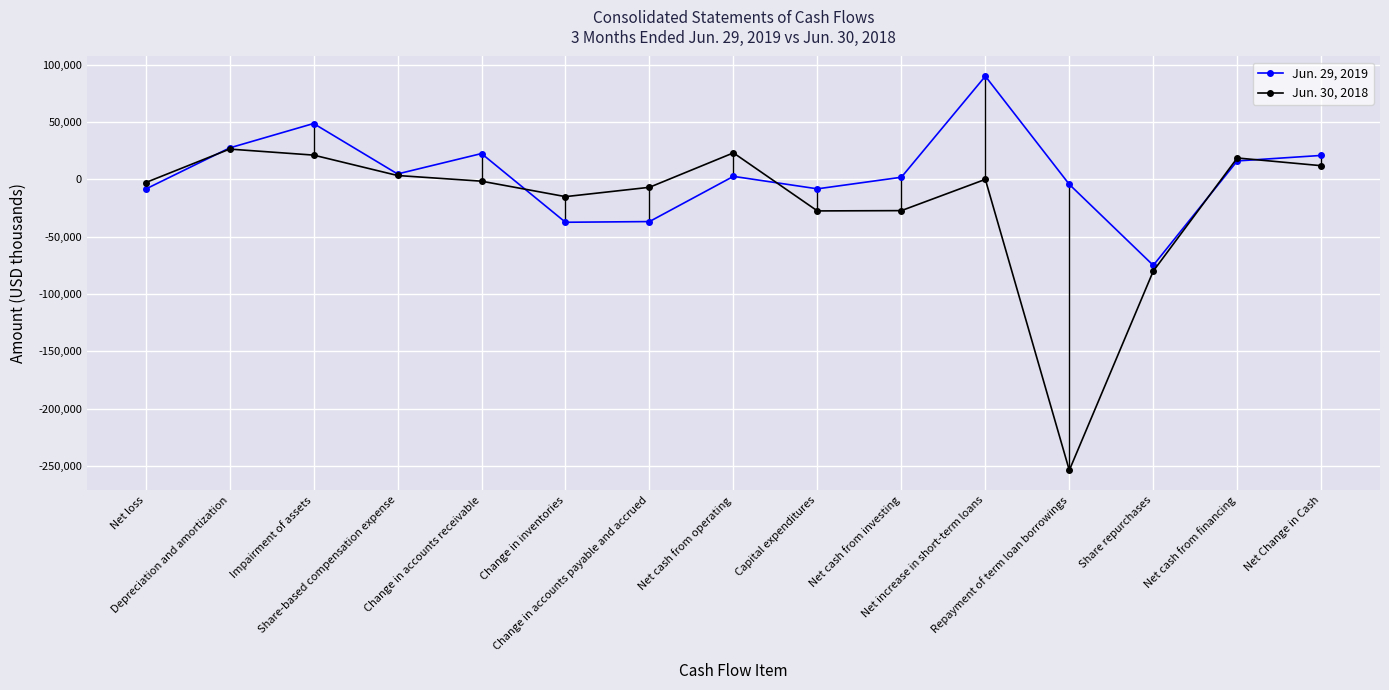

What is the highest value of the Jun. 30, 2018 series?

26415